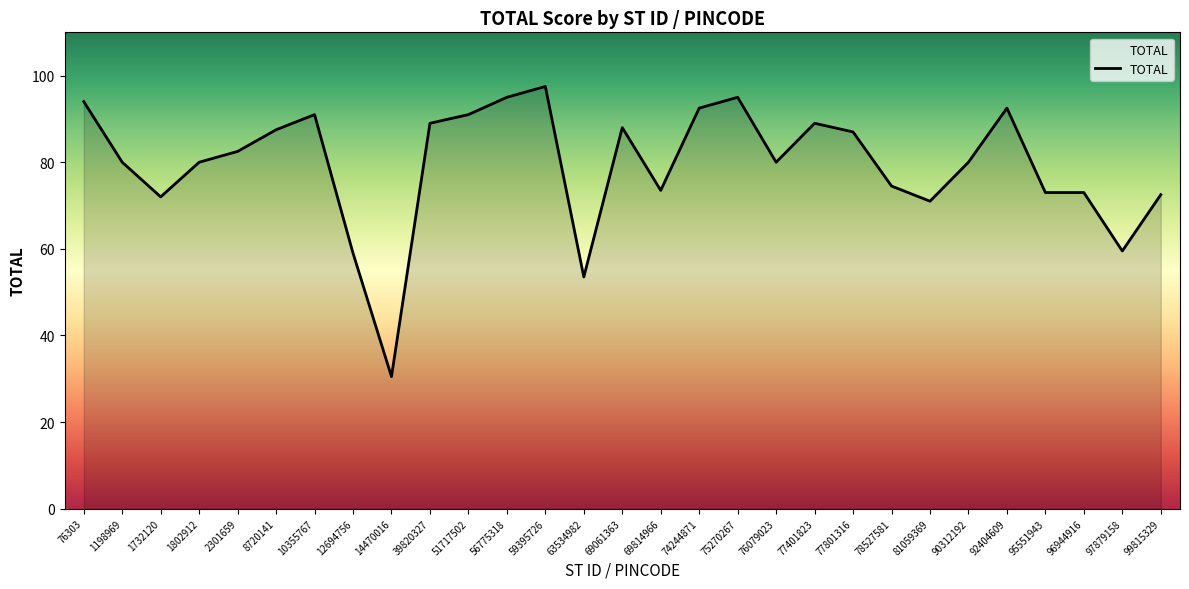

The chart shows a value of 50.2 at 96944916. True or false?

False